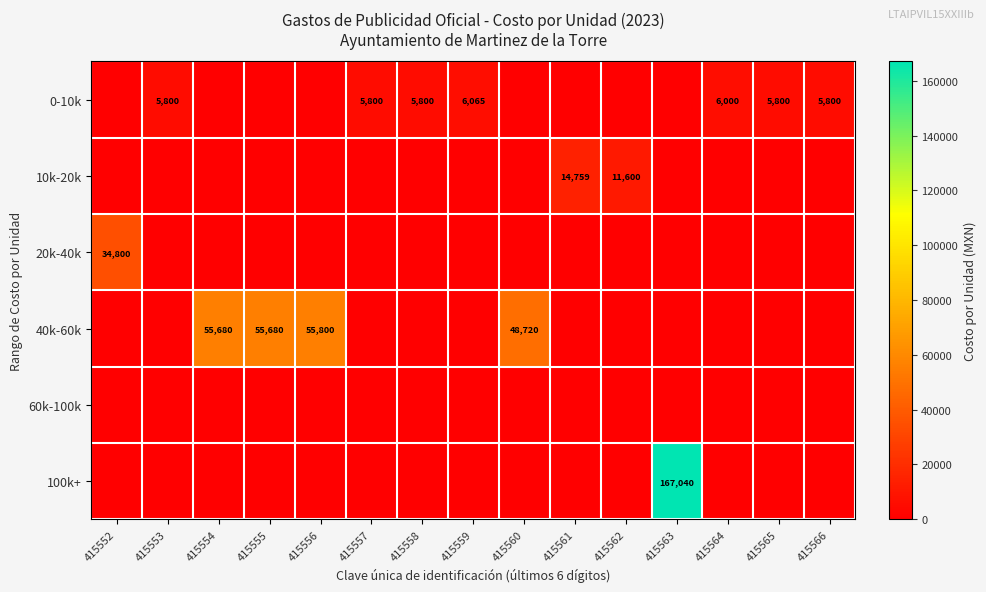

What is the spread (max minus min) of values at 415566?

5800.0